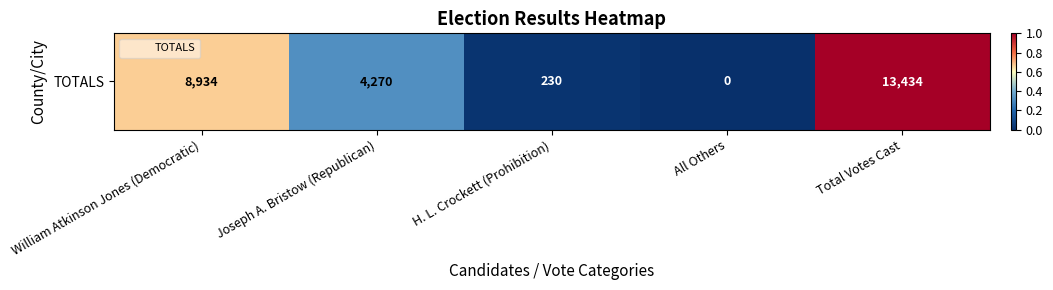

Between William Atkinson Jones (Democratic) and Total Votes Cast, which is larger?

Total Votes Cast